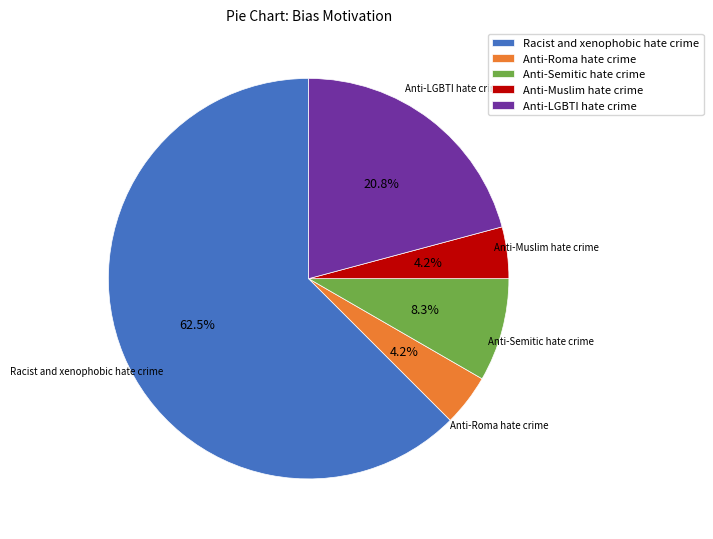

Which category has the biggest portion of the pie?

Racist and xenophobic hate crime